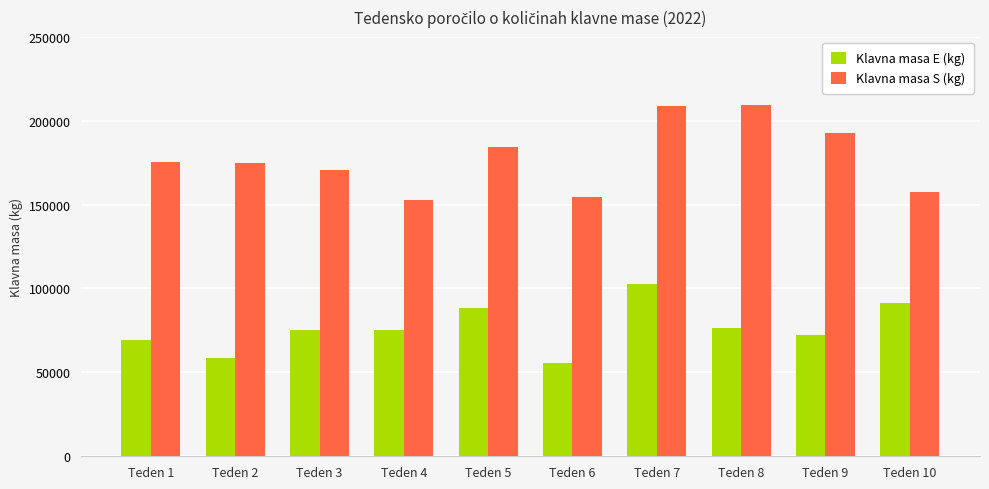

Read the Klavna masa E (kg) value at Teden 6, to the nearest 100.

55500